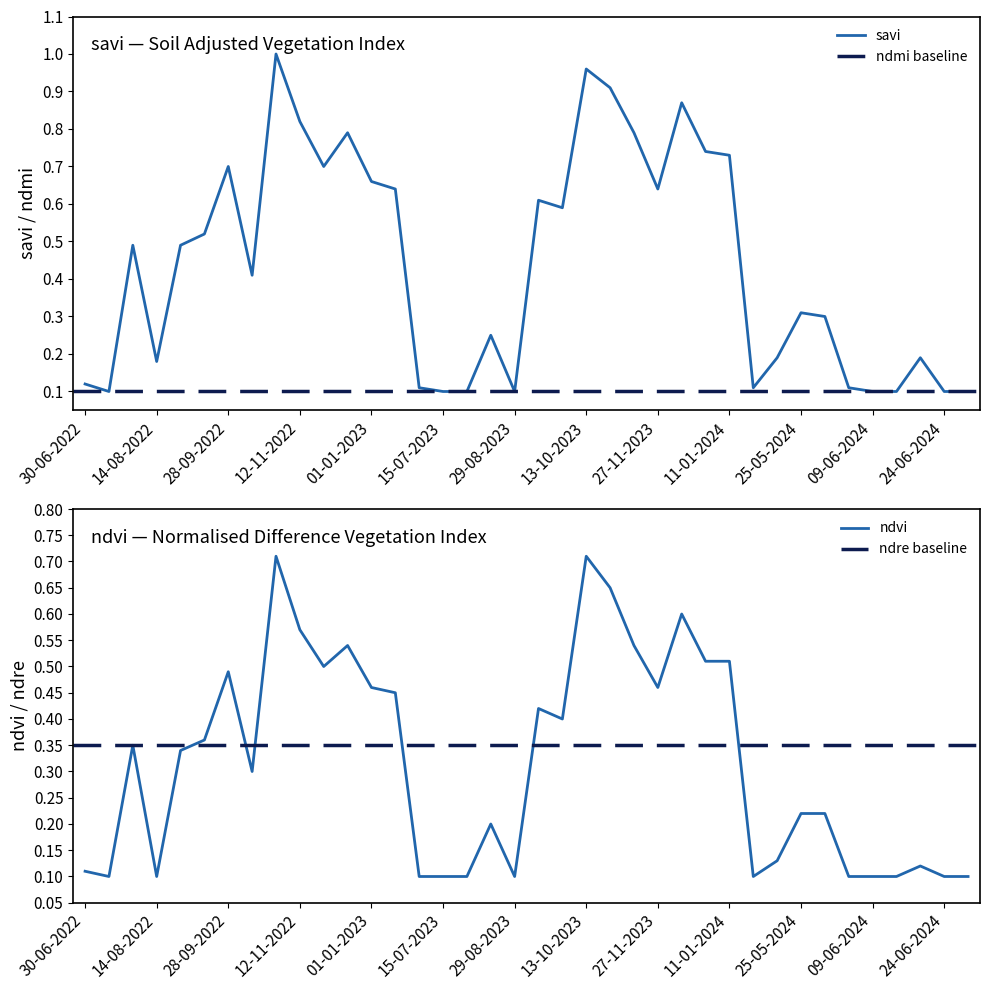

Where do ndvi and ndmi first cross each other?

15-07-2022 and 30-07-2022